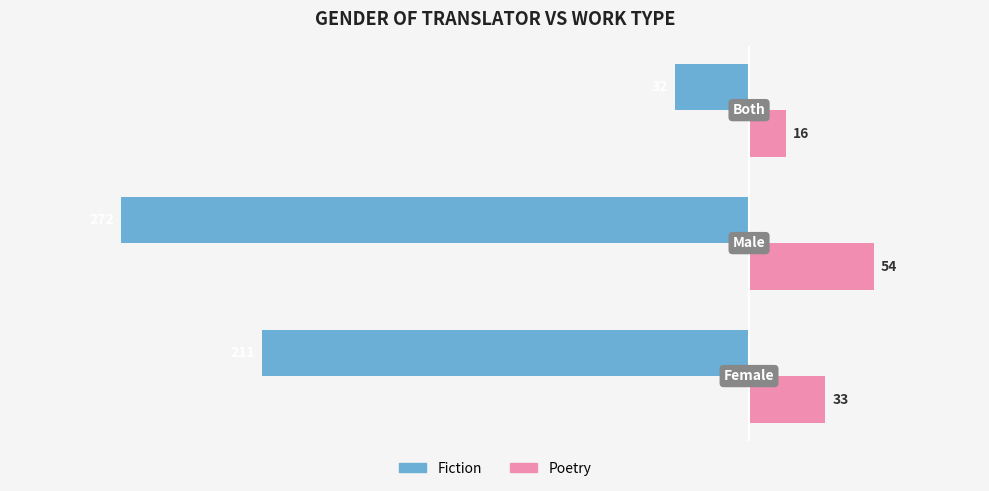

What is the maximum value shown in the chart?

54